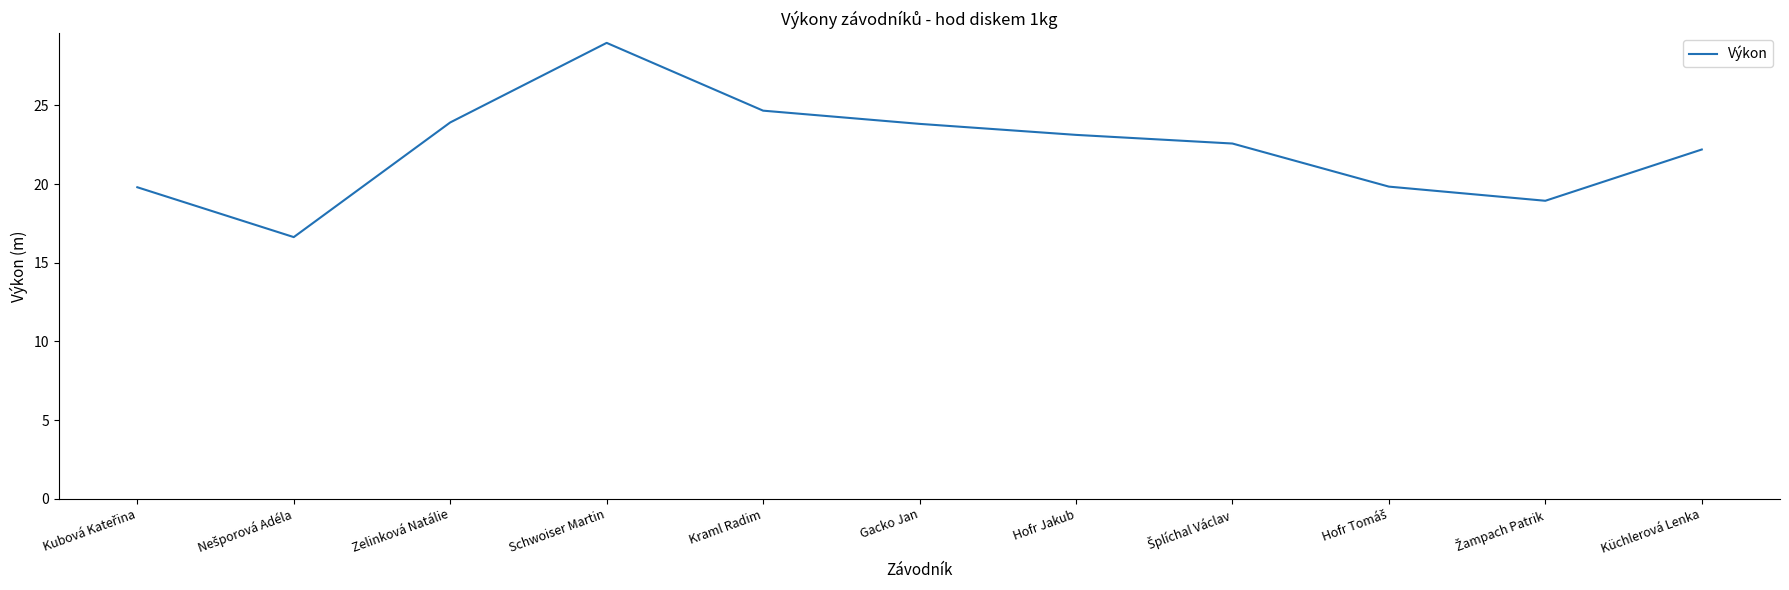

The chart shows a value of 33.3 at Zelinková Natálie. True or false?

False